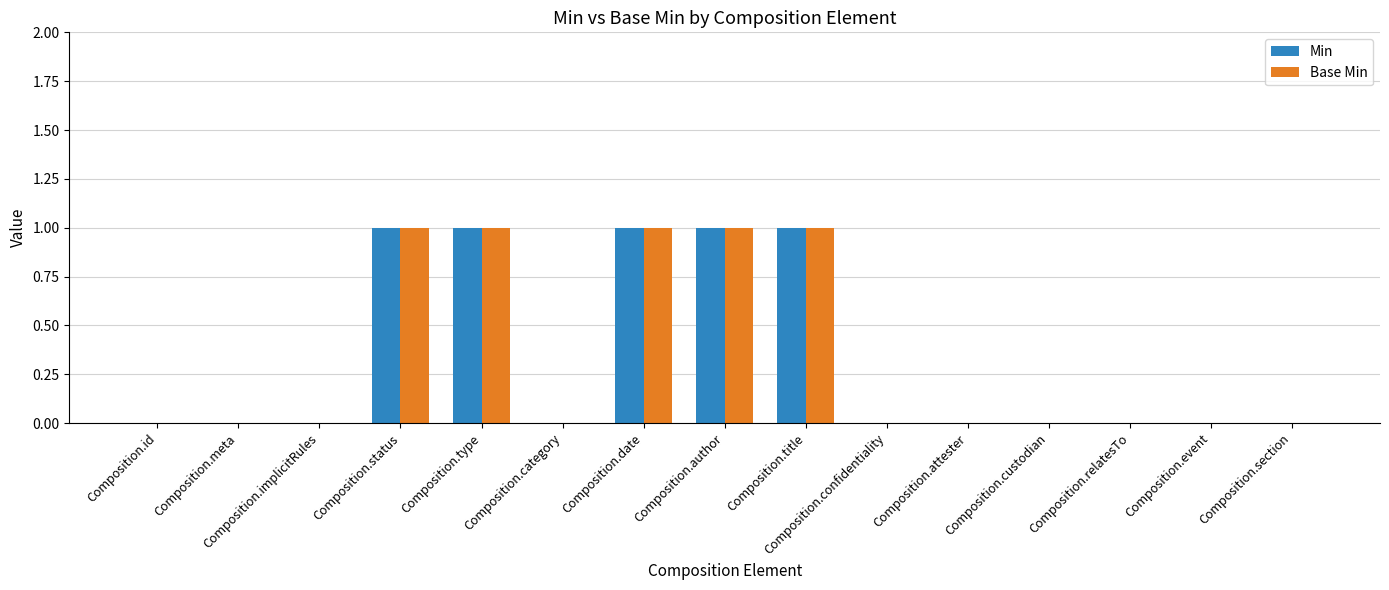

How many groups of bars are there?

15